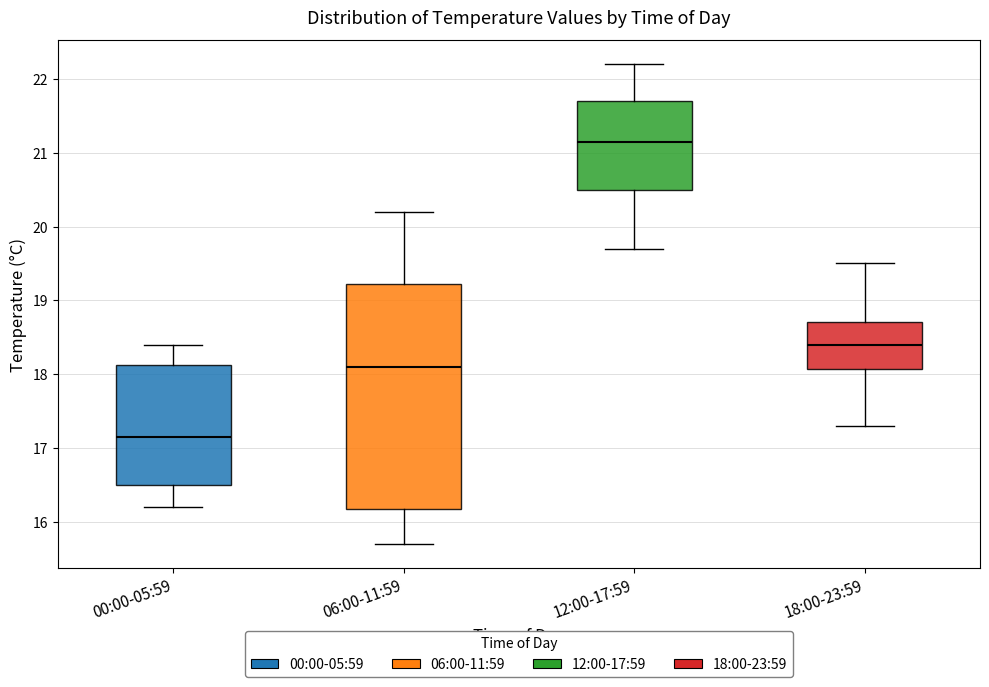

Where does the lower whisker of the box for 12:00-17:59 end on the y-axis? The values are not printed on the chart, so give them approximately, as read against the axis.

19.7